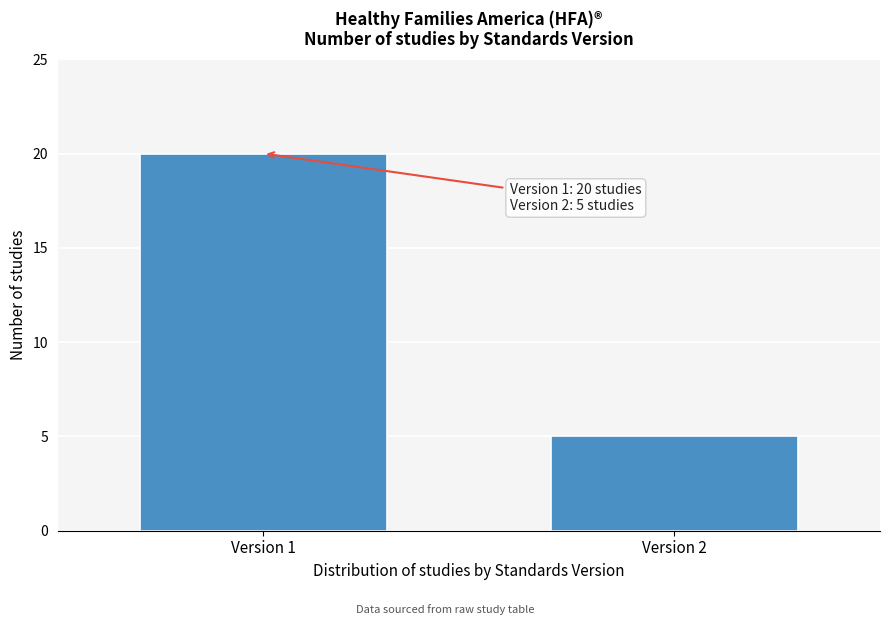

Reading left to right, extract all data points from this chart.

Version 1=20	Version 2=5